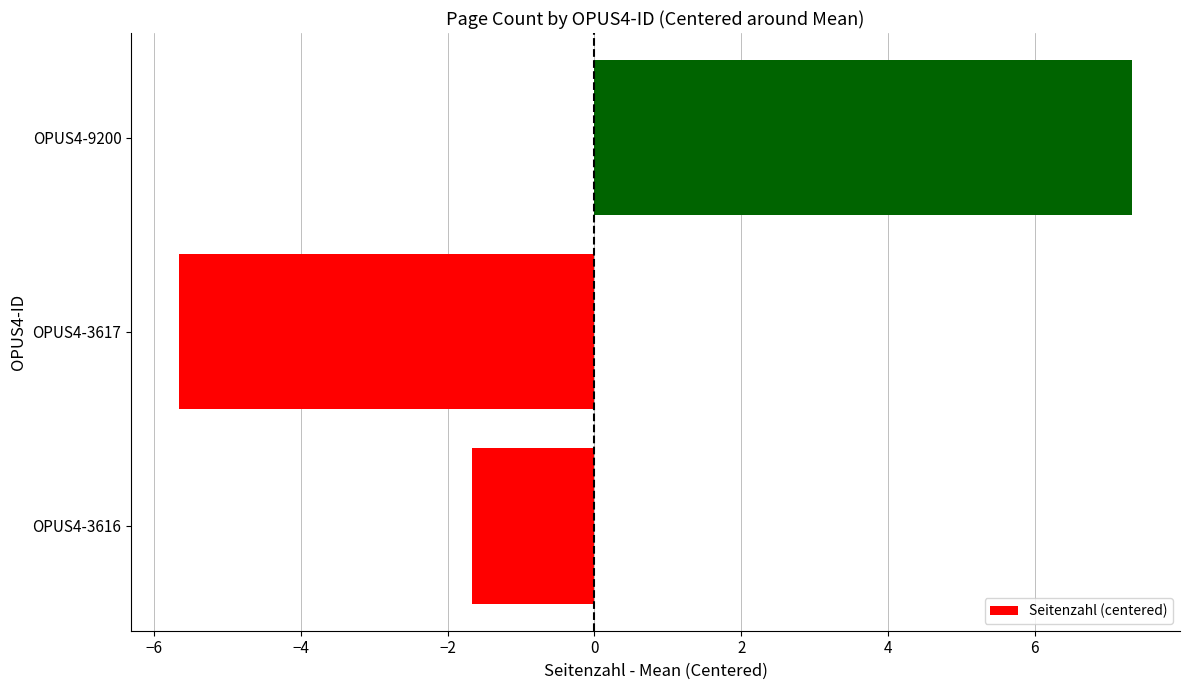

Count the number of categories in the chart.

3